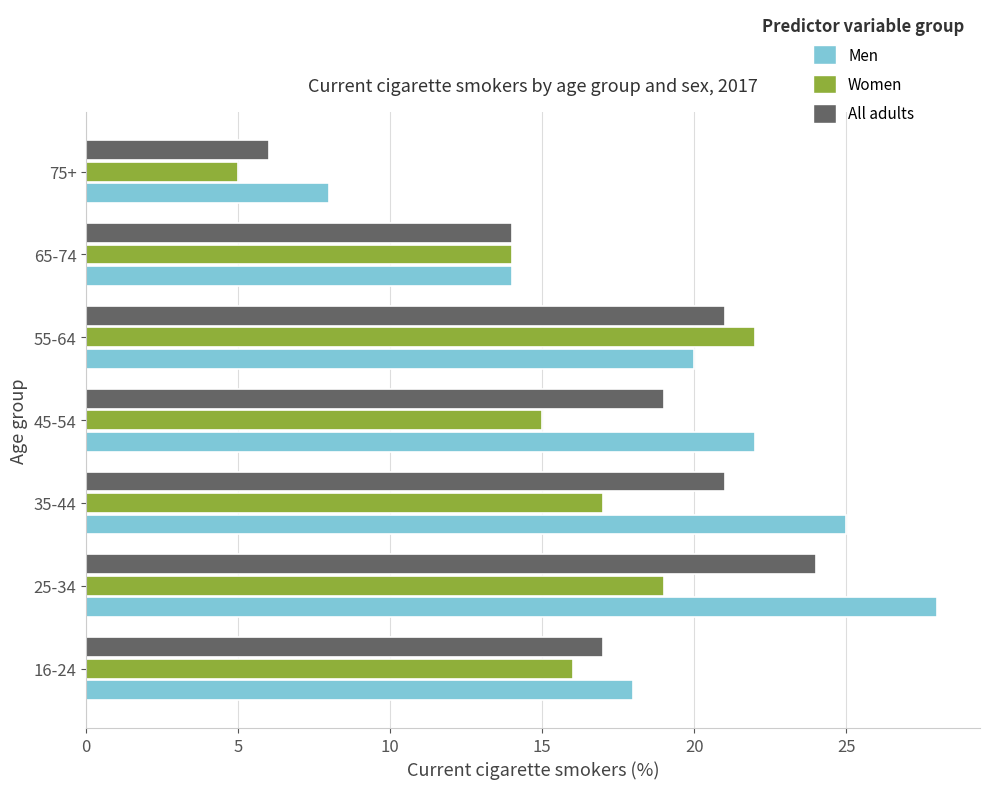

What is the difference between the second highest and minimum values in the Women series?

14